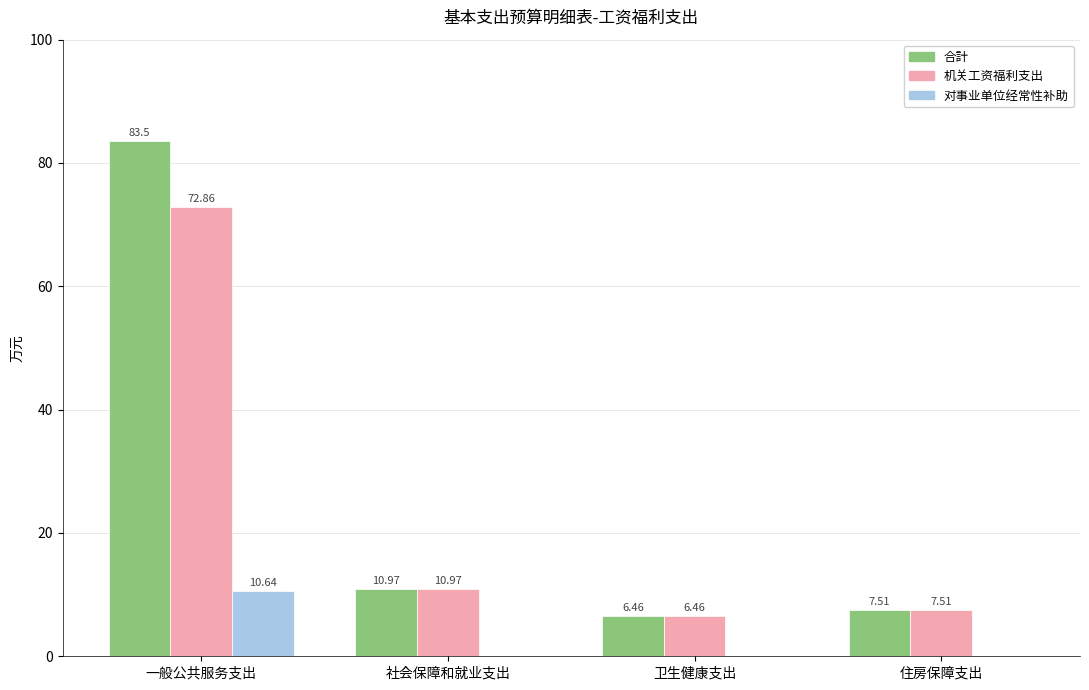

Is the value of 对事业单位经常性补助 at 社会保障和就业支出 greater than the value of 机关工资福利支出 at 一般公共服务支出?

No